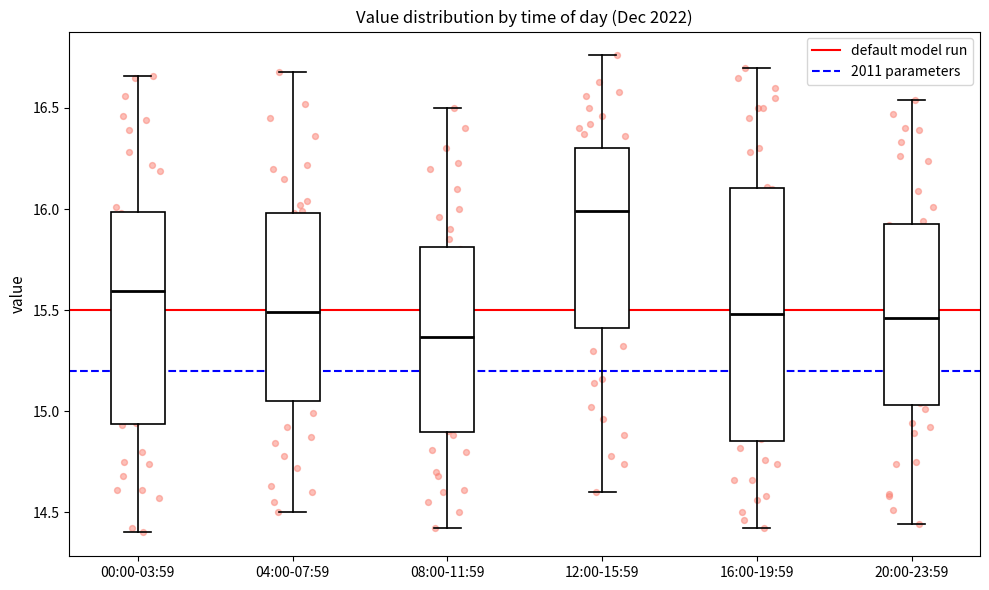

Which box has the highest median line?

12:00-15:59